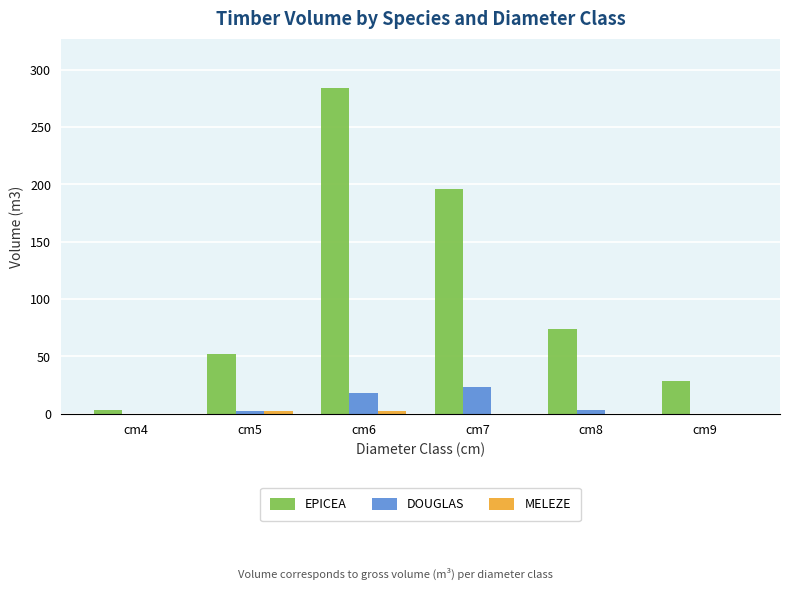

What is the sum of the DOUGLAS values at cm9 and cm7?

23.6